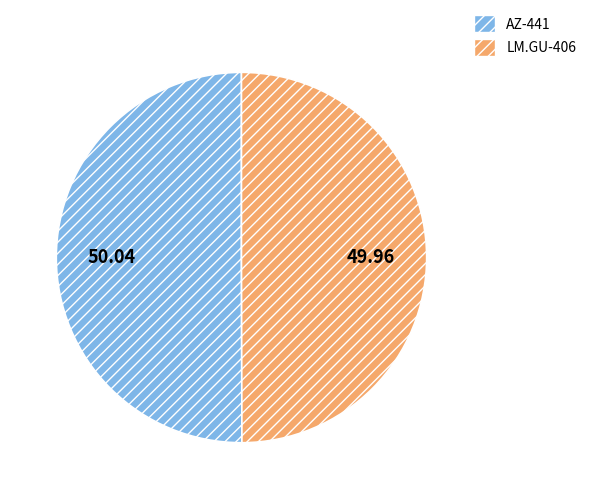

Do LM.GU-406 and AZ-441 together represent more than half of the pie?

Yes